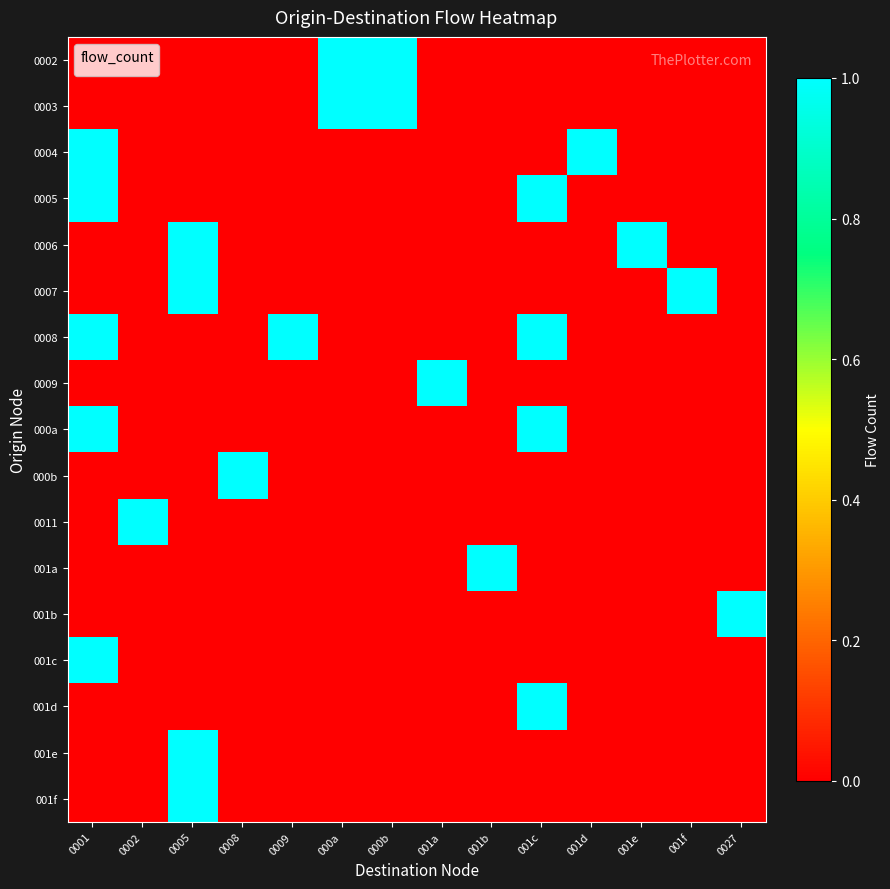

At how many categories does at least one series exceed 0?

14